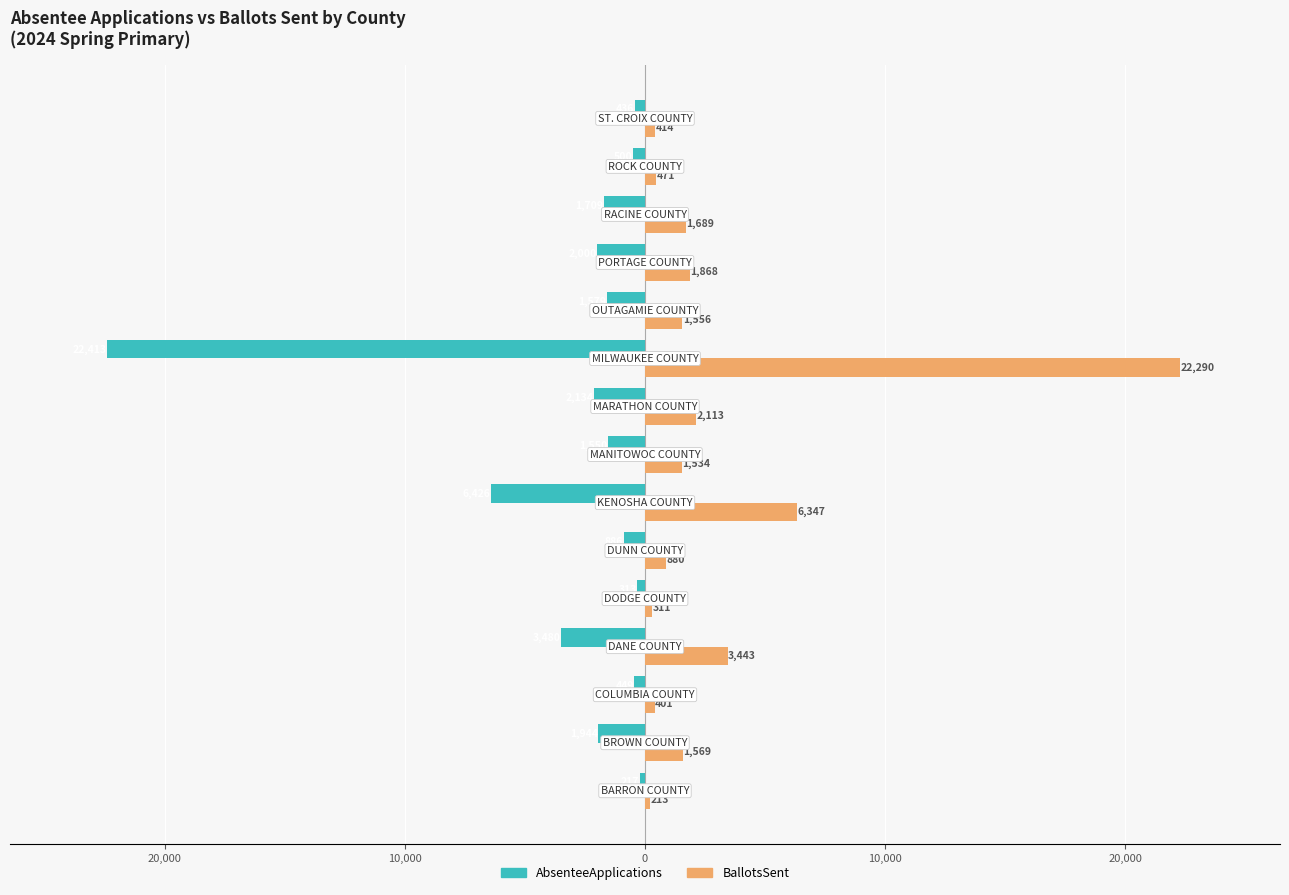

What are all the series names shown in the legend?

AbsenteeApplications, BallotsSent